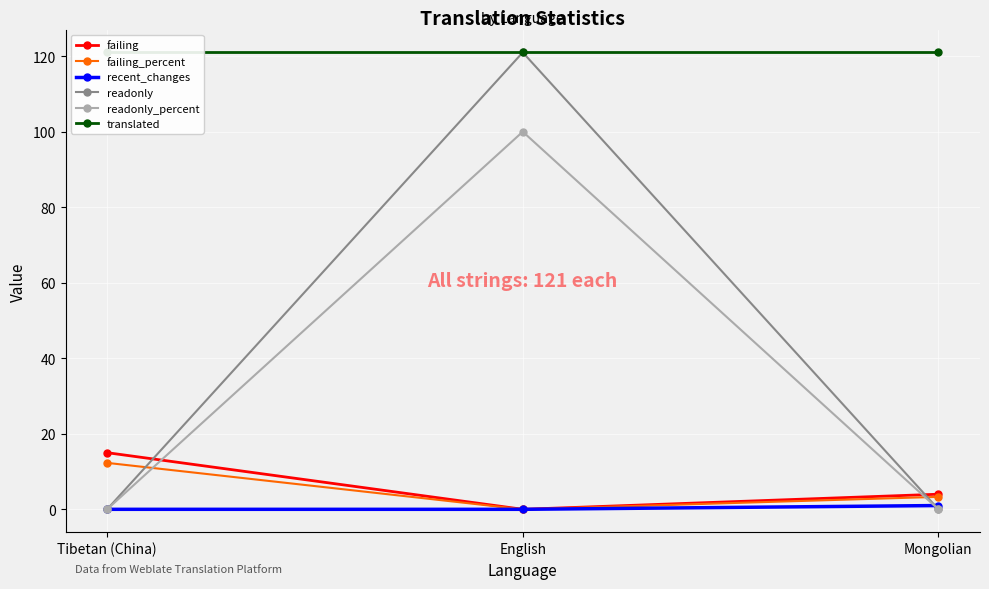

Which series has the largest range (max minus min)?

readonly